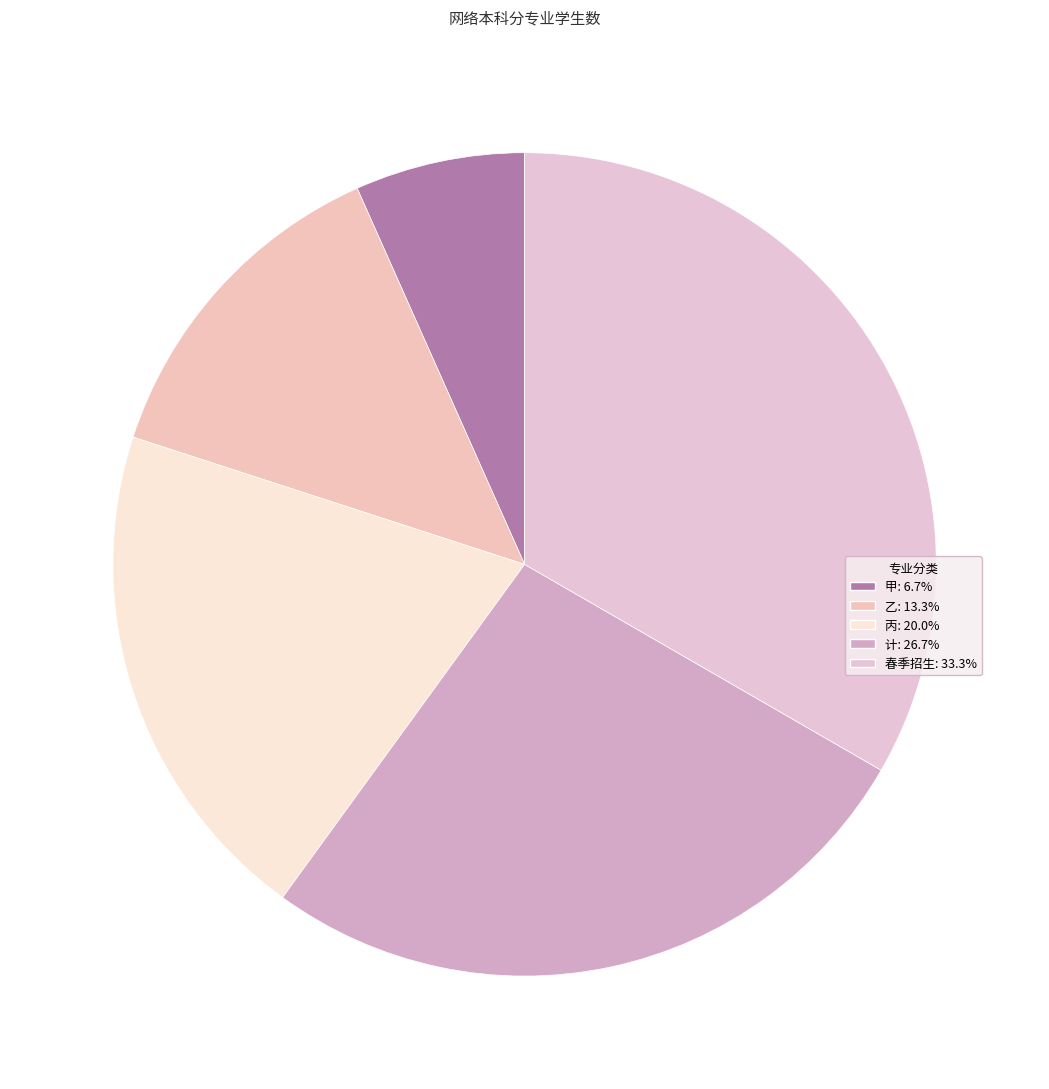

How many segments does this pie chart have?

5